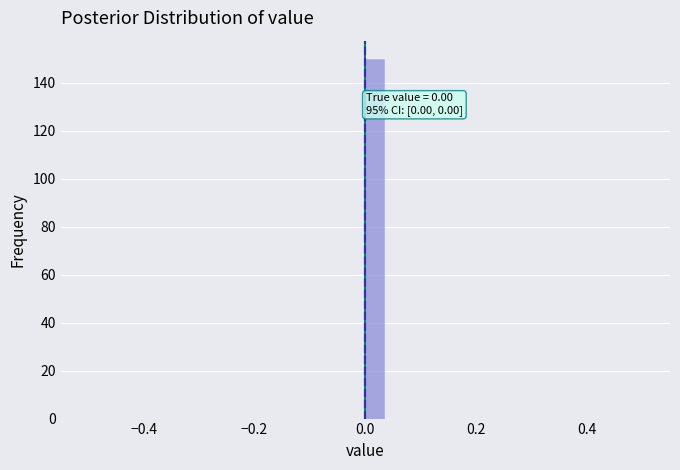

Around what value on the x-axis is the tallest bar? Give the approximate position of its centre, as read against the axis.

0.02